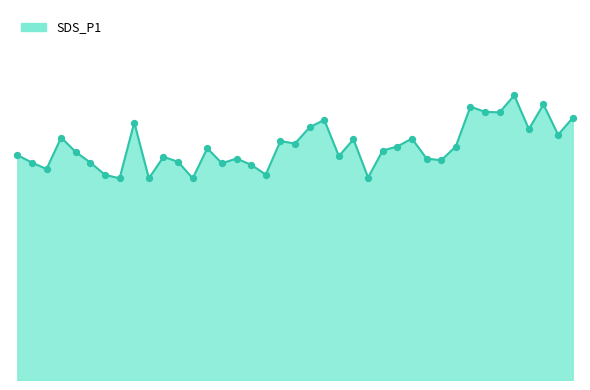

Is this an area chart (filled region under the line)?

Yes